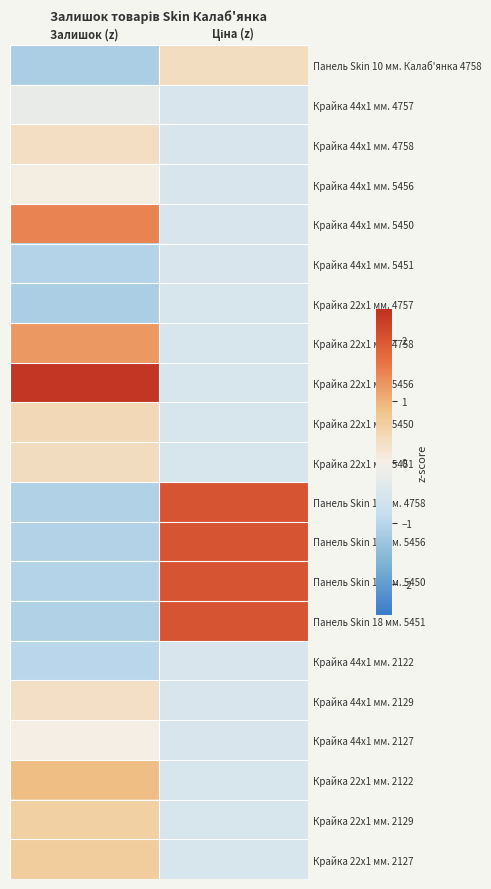

Between Залишок (z) and Ціна (z), which is larger?

Ціна (z)